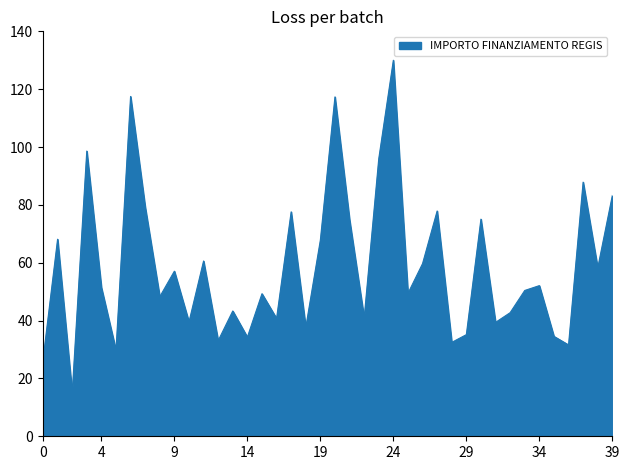

How many lines are shown in the chart?

1